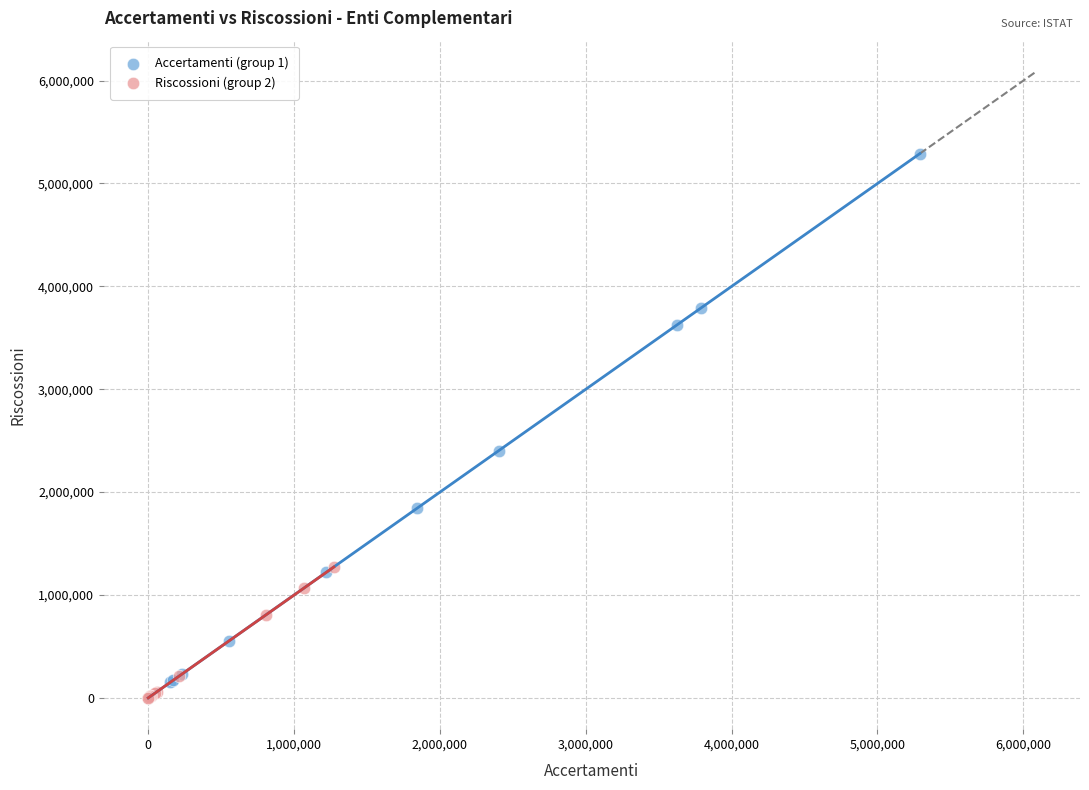

What are all the series names shown in the legend?

Accertamenti (group 1), Riscossioni (group 2)